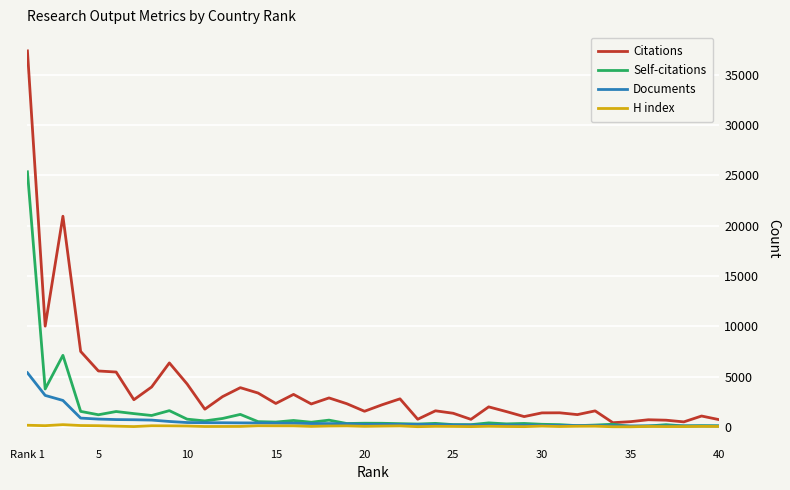

List the series in order of their peak value, lowest first.

H index, Documents, Self-citations, Citations